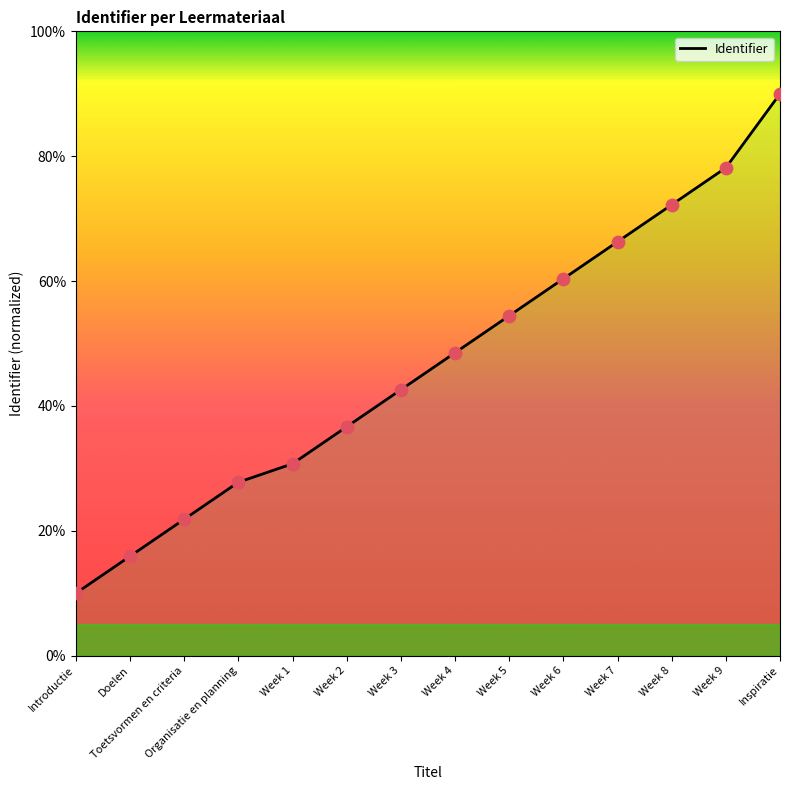

What is the change in value from Doelen to Organisatie en planning?

+11.9